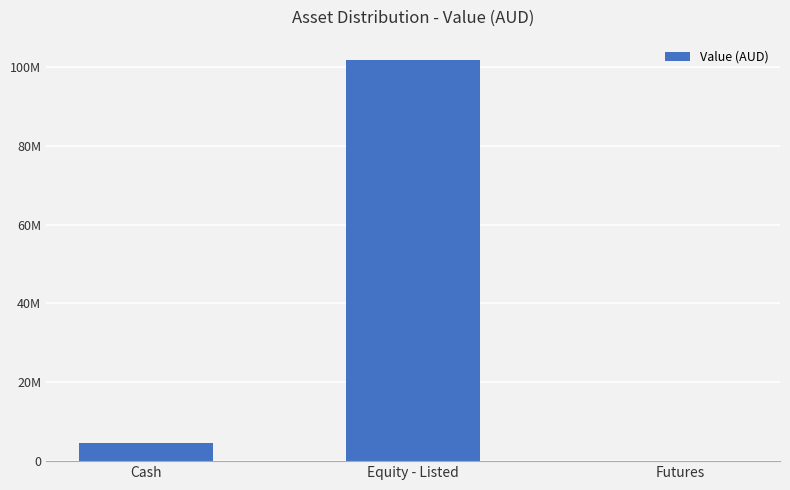

Are the bars horizontal?

No